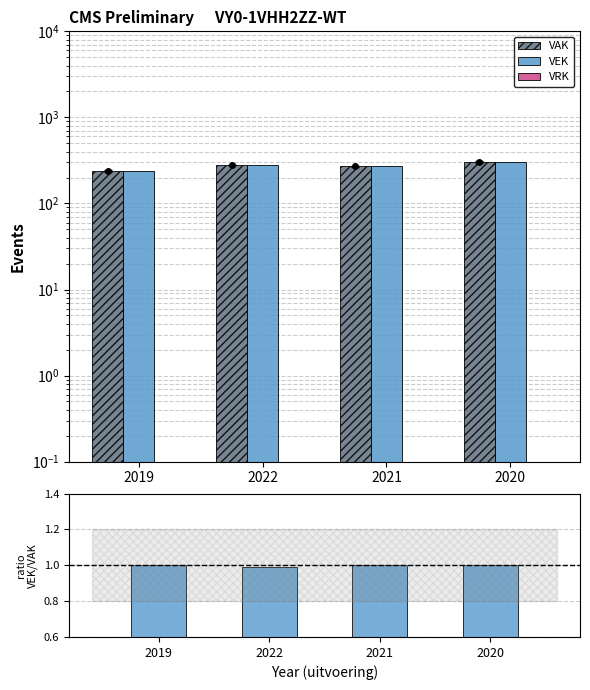

What is the label of the 1st bar from the right?

2020